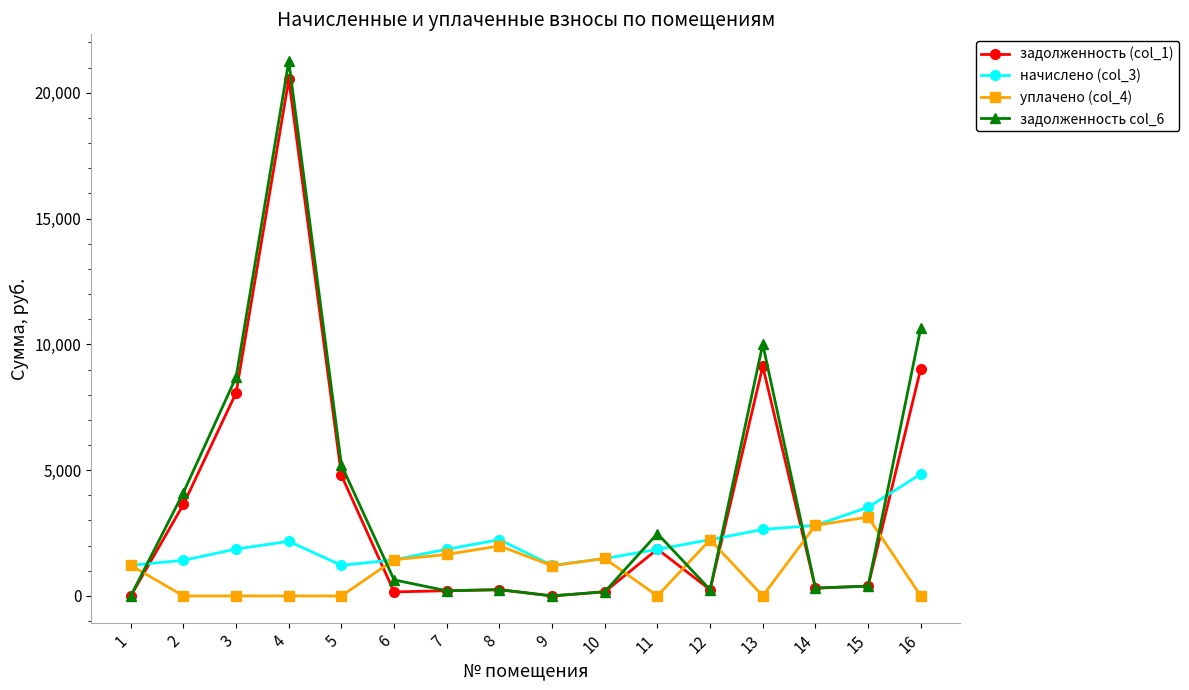

At which label does уплачено (col_4) reach its peak?

15